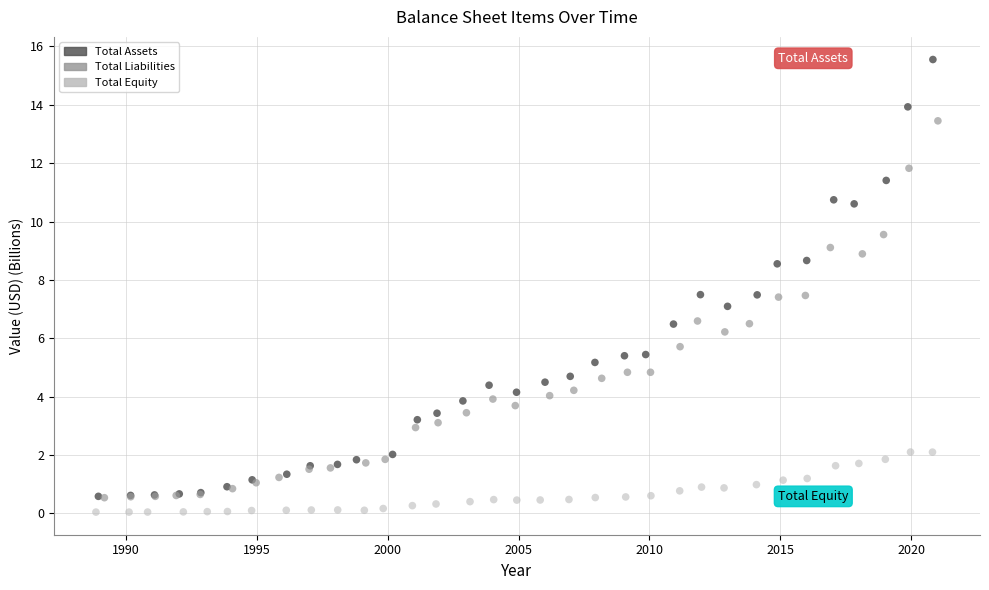

Which series reaches the maximum Y coordinate?

Total Assets